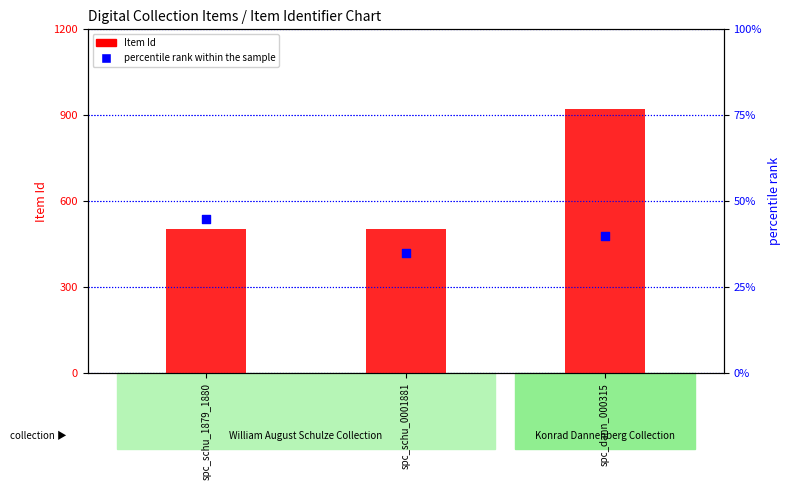

At which category is the sum across all series the highest?

spc_dann_000315